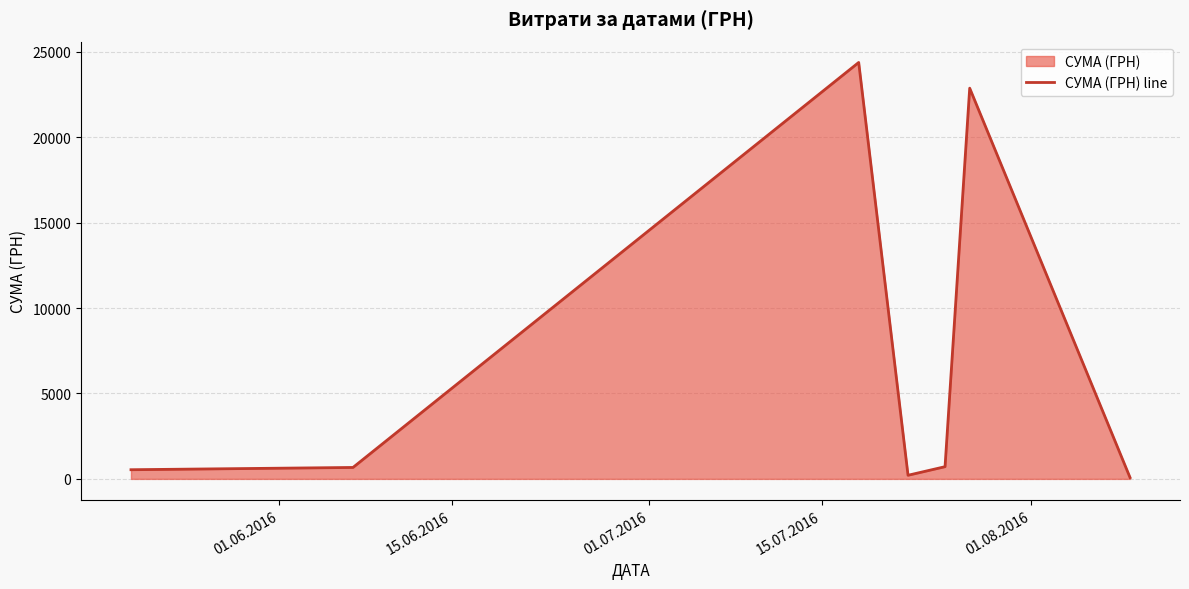

What is the average value?

7063.6